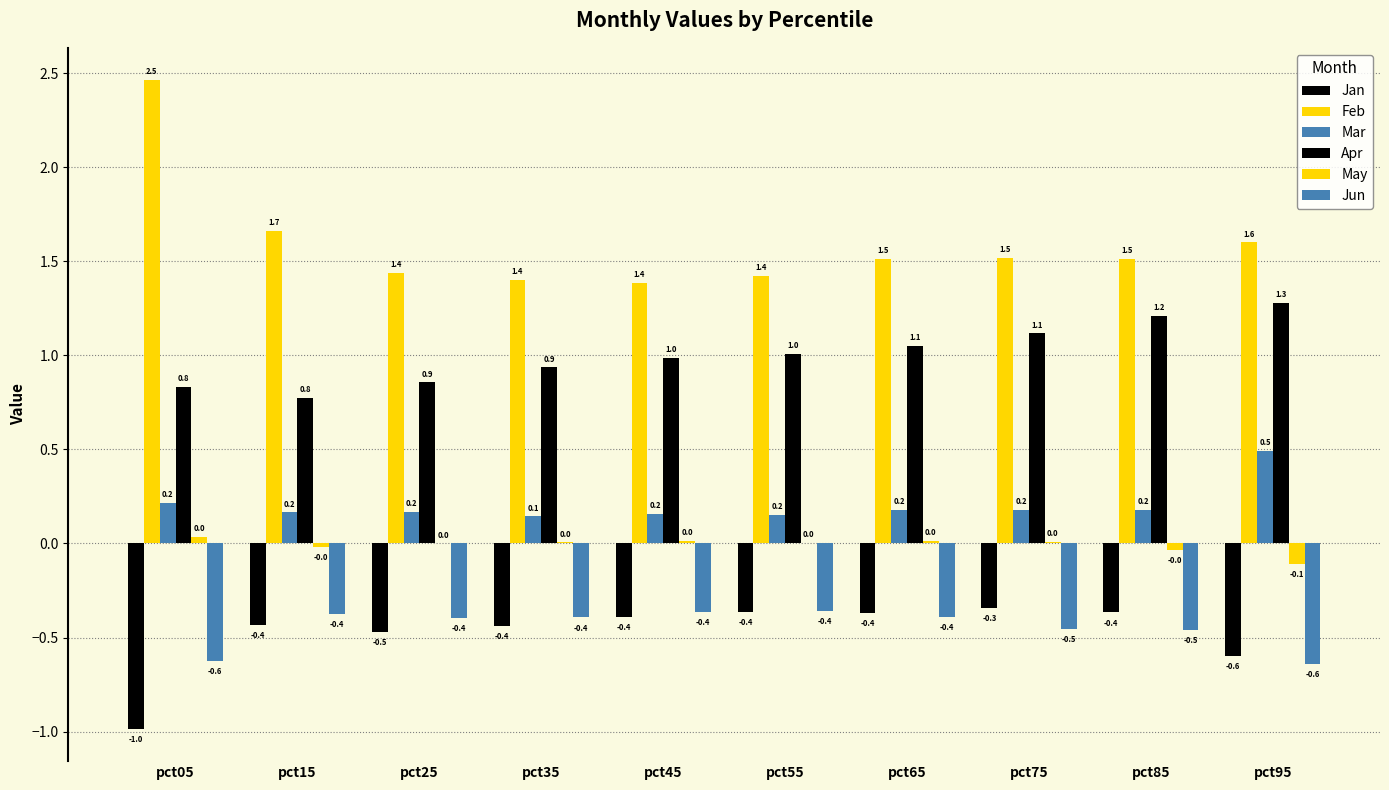

Is it true that Jun equals -0.5 at pct65?

False